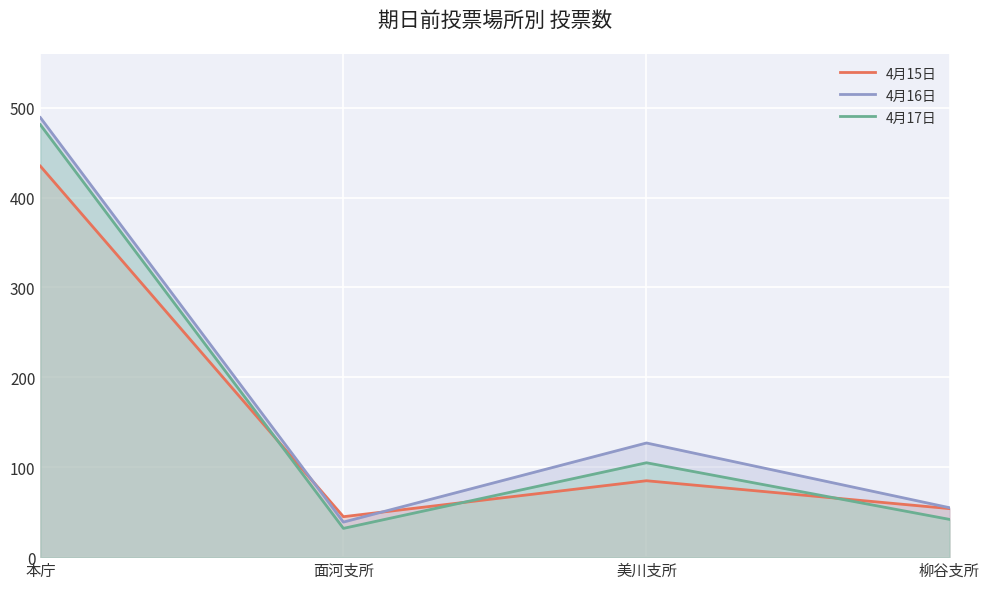

Which series changed the most between 面河支所 and 柳谷支所?

4月16日